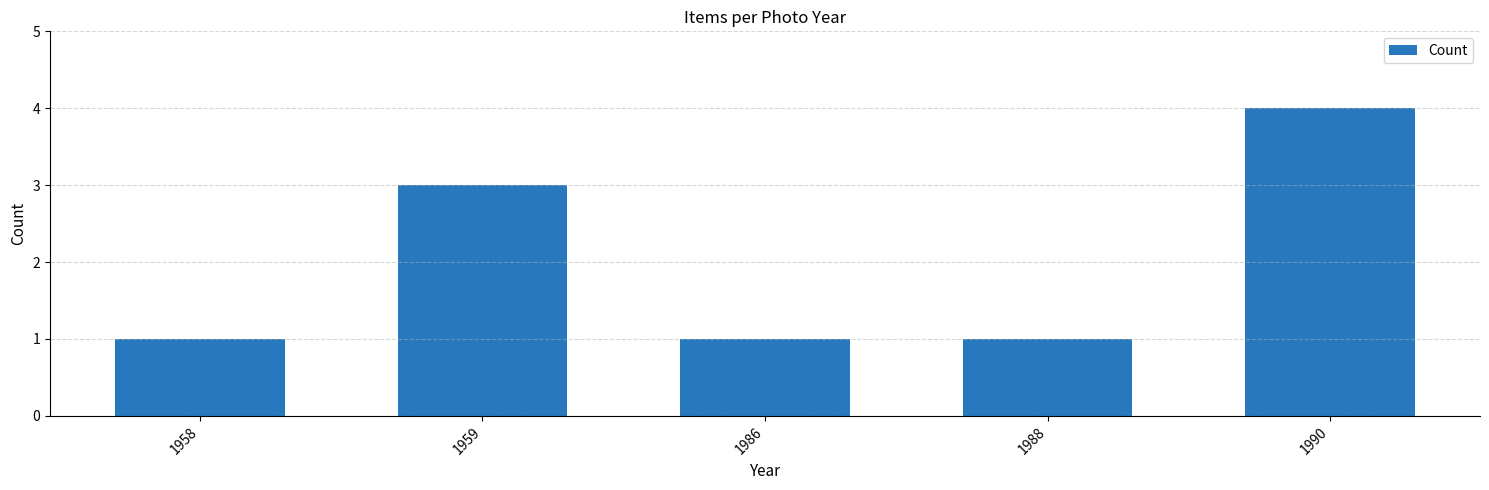

The value at 1988 is 1. True or false?

True